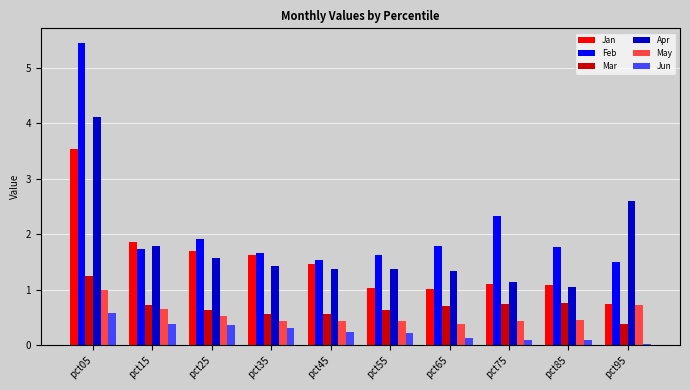

Does the chart contain any negative values?

No